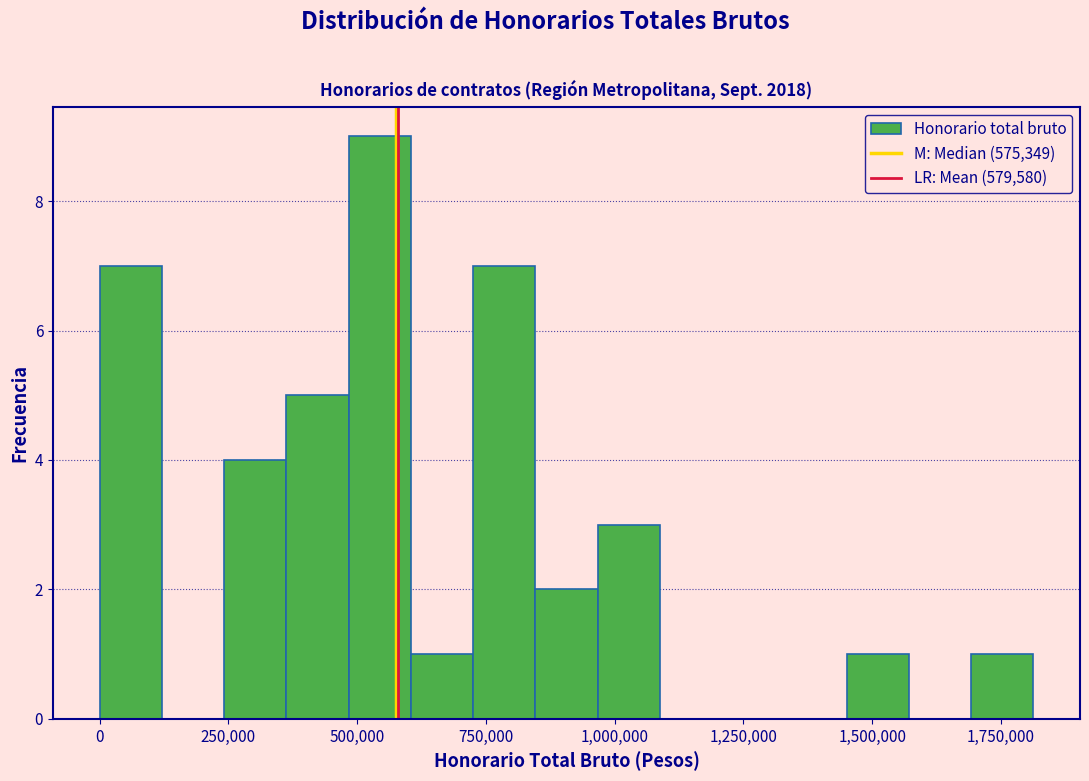

Read against the x-axis, roughly where is the centre of the tallest bar?

550000